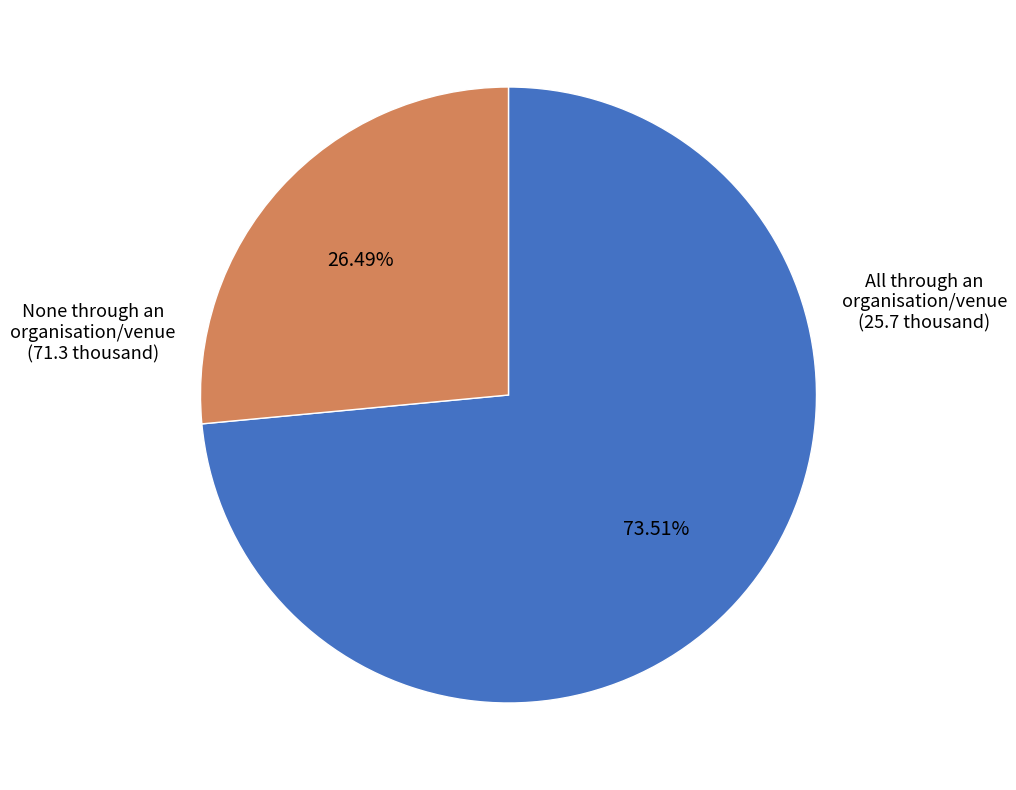

Is there any slice that represents more than half of the pie?

Yes